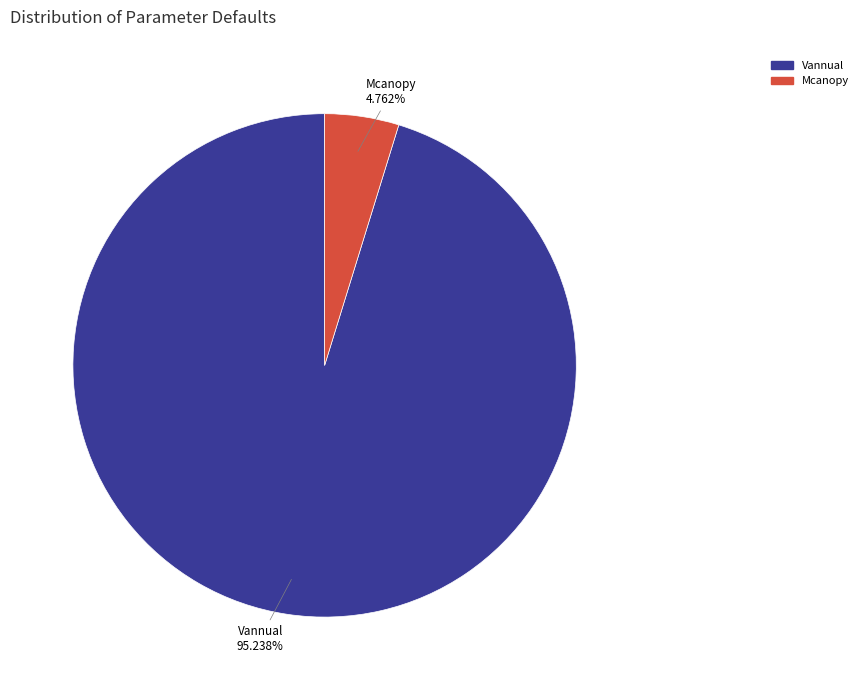

Rank the categories by value from lowest to highest.

Mcanopy, Vannual